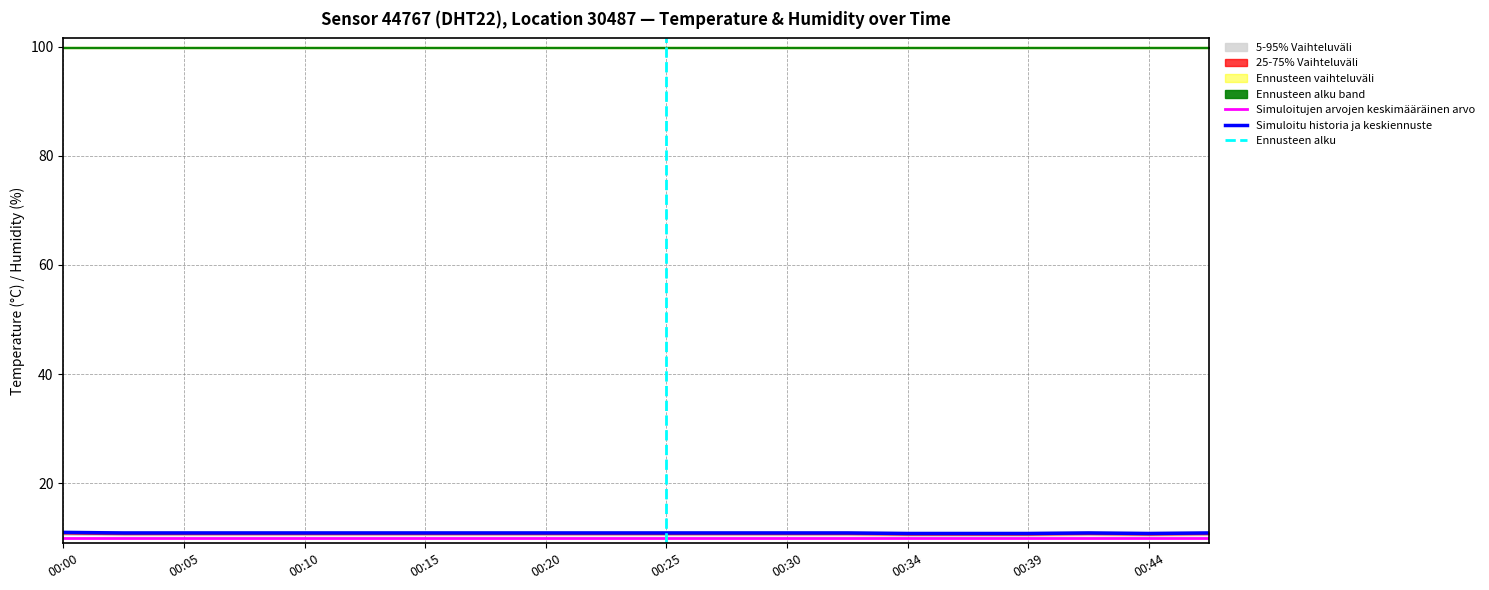

True or false: the data shows 10.9 at 00:03.

True